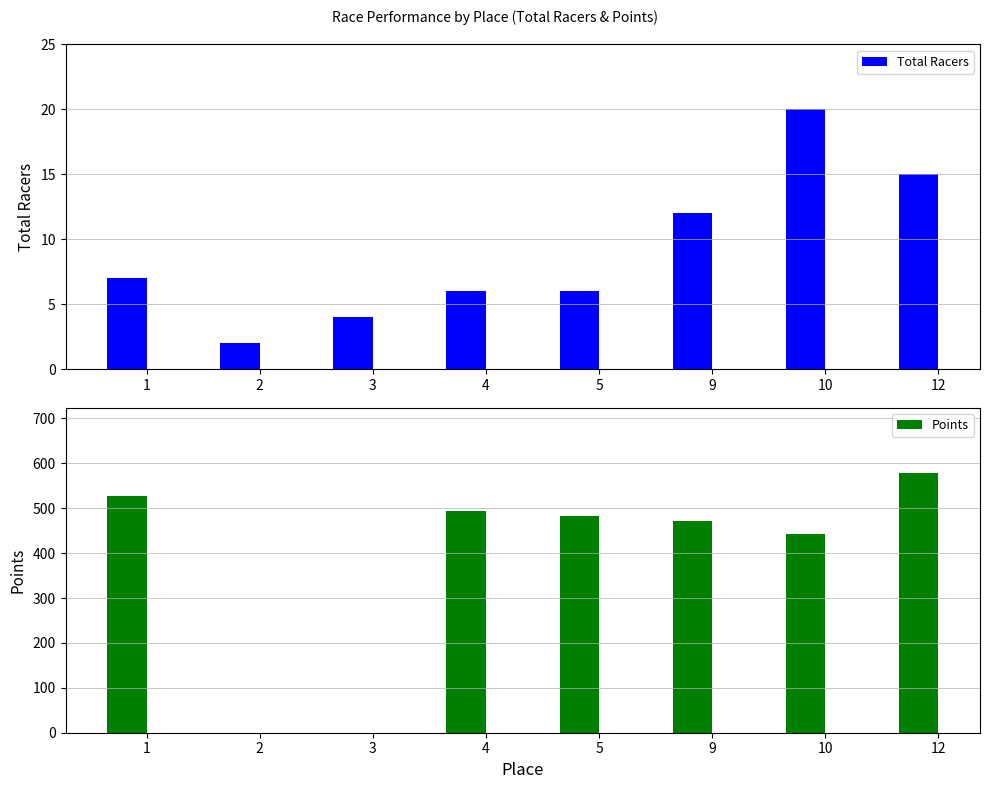

At how many categories does at least one series exceed 264?

6